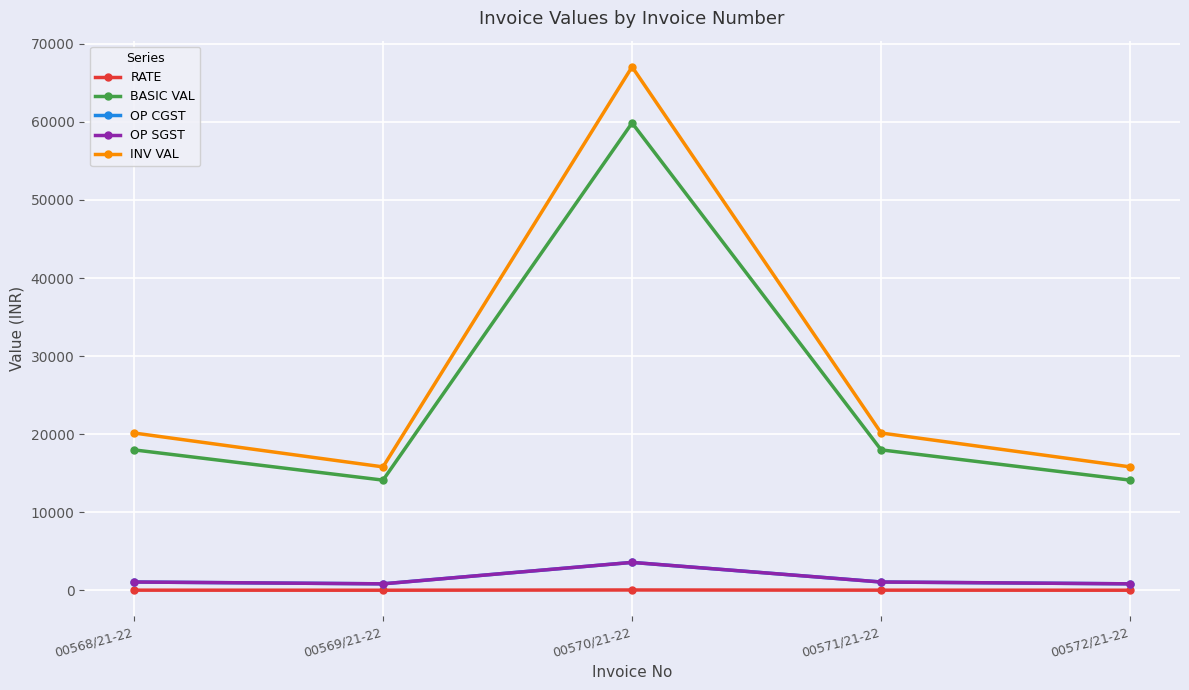

Does the chart have visible grid lines?

Yes